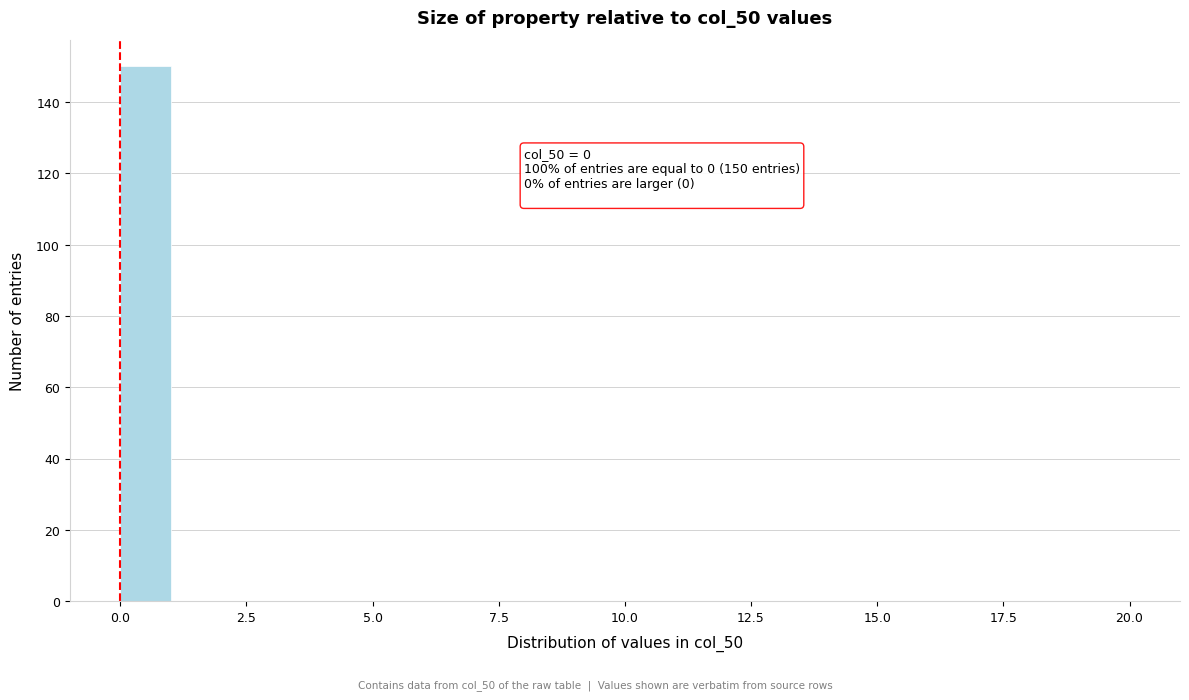

Around what value on the x-axis is the tallest bar? Give the approximate position of its centre, as read against the axis.

0.5